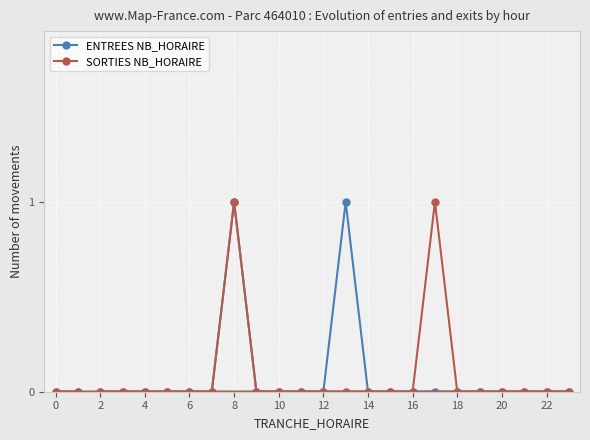

At which category is the sum across all series the highest?

8